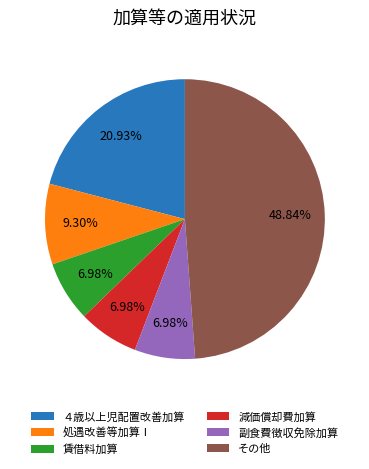

Is 処遇改善等加算Ⅰ the majority of the pie?

No